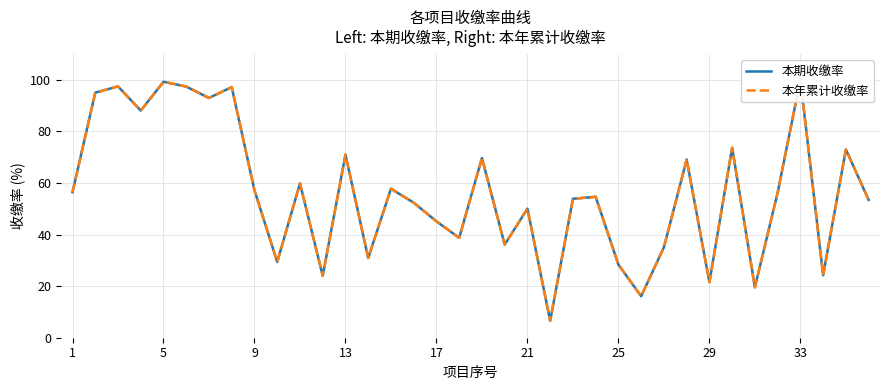

True or false: 本期收缴率 and 本年累计收缴率 intersect in this chart.

False